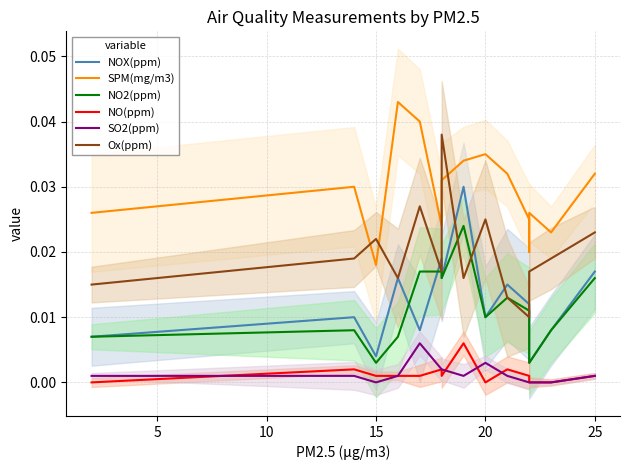

True or false: Ox(ppm) and NO(ppm) cross at least once.

False